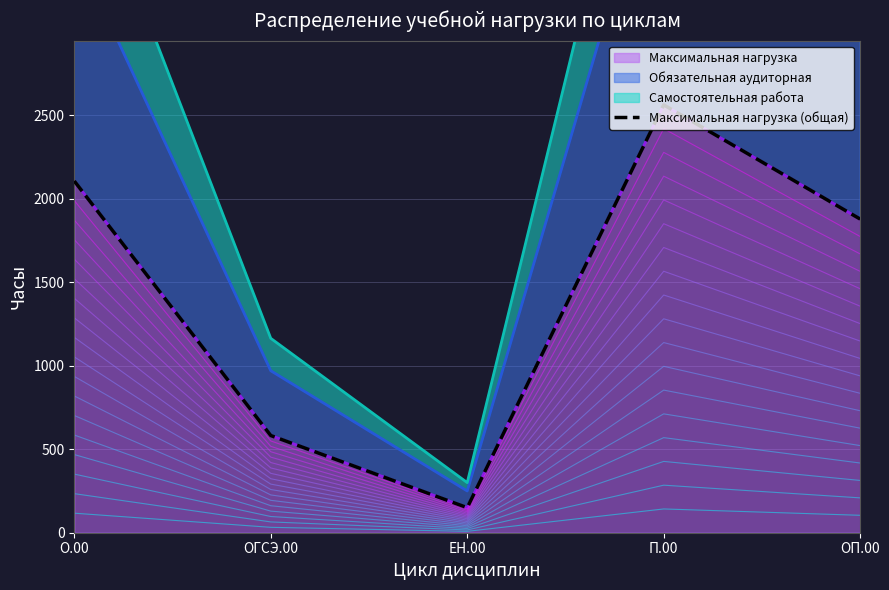

What is the approximate value at ЕН.00, to the nearest 50?

150